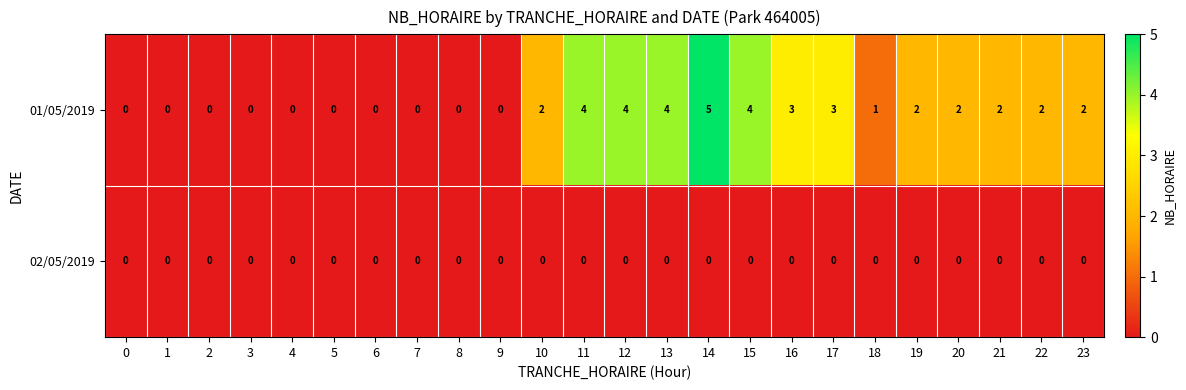

Which series has the largest range (max minus min)?

01/05/2019